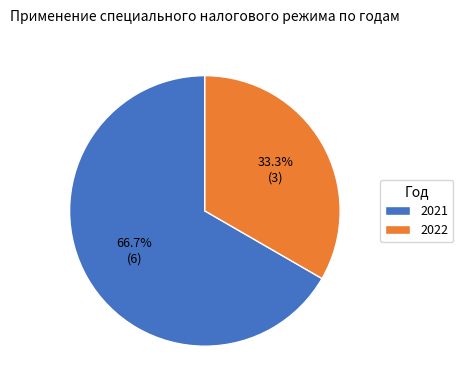

Is it true that 2022 is 33% of the pie?

True